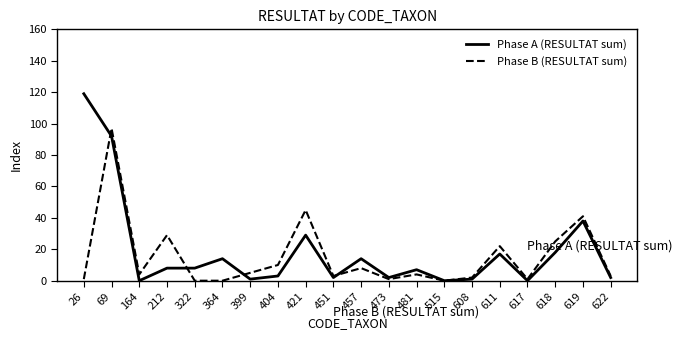

What is the total value across all series at 322?

8